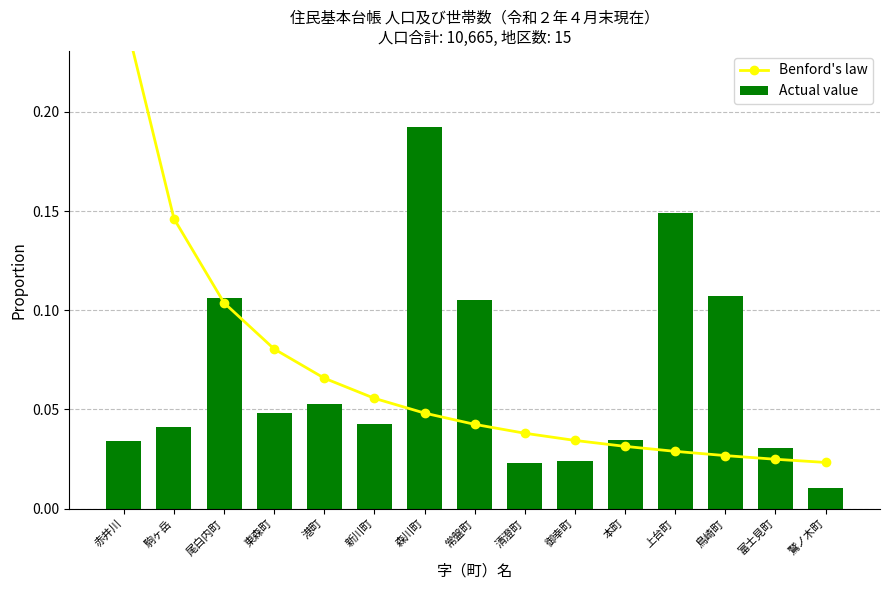

Reading left to right, what are all the values shown in this chart?

Benford's law: 赤井川=0.3	駒ヶ岳=0.1	尾白内町=0.1	東森町=0.1	港町=0.1	新川町=0.1	森川町=0.0	常盤町=0.0	清澄町=0.0	御幸町=0.0	本町=0.0	上台町=0.0	鳥崎町=0.0	富士見町=0.0	鷲ノ木町=0.0
Actual value: 赤井川=0.0	駒ヶ岳=0.0	尾白内町=0.1	東森町=0.0	港町=0.1	新川町=0.0	森川町=0.2	常盤町=0.1	清澄町=0.0	御幸町=0.0	本町=0.0	上台町=0.1	鳥崎町=0.1	富士見町=0.0	鷲ノ木町=0.0